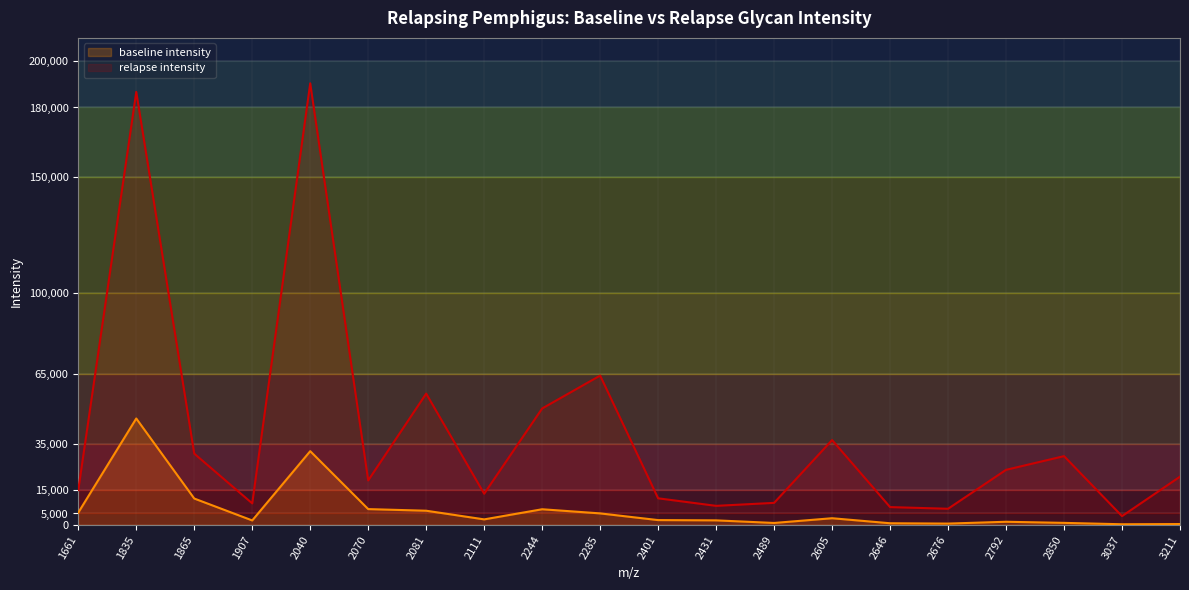

True or false: baseline intensity has a value of 1147.0 at 2676.

False